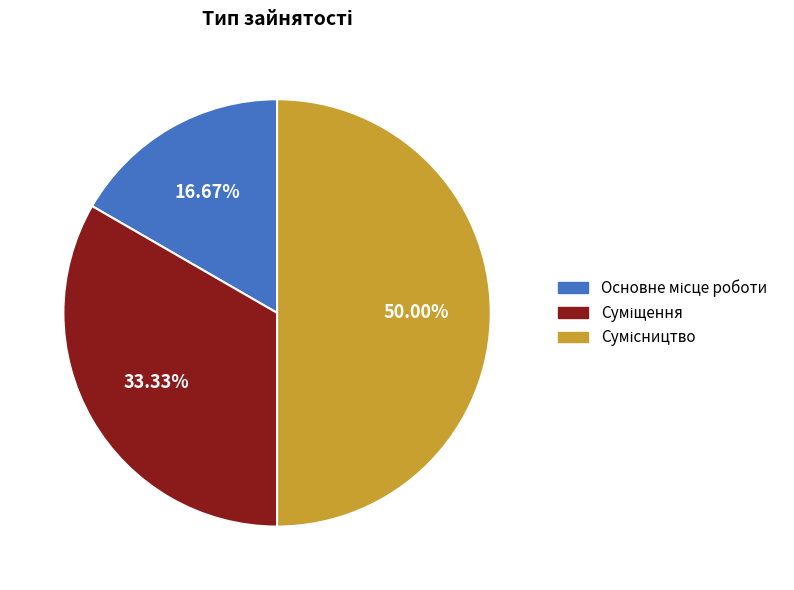

Approximately how many times larger is the value at Суміщення compared to Сумісництво?

0.7